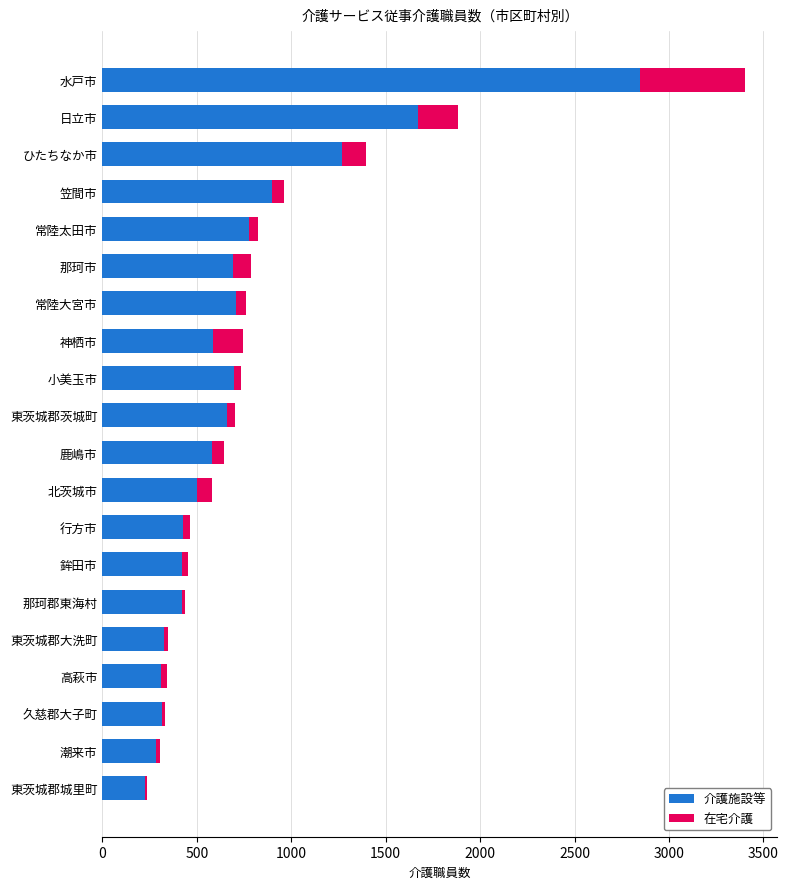

What is the sum of all 介護施設等 values?

14602.9